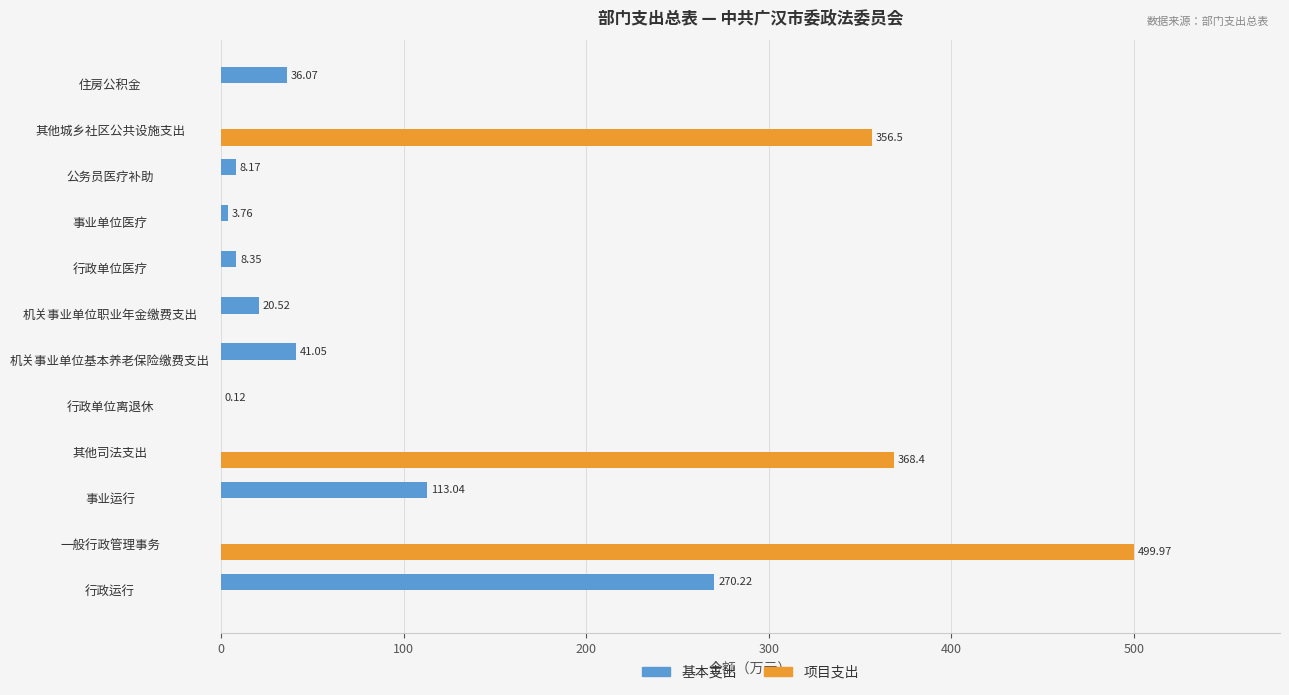

Which category has the highest value in the 项目支出 series?

一般行政管理事务